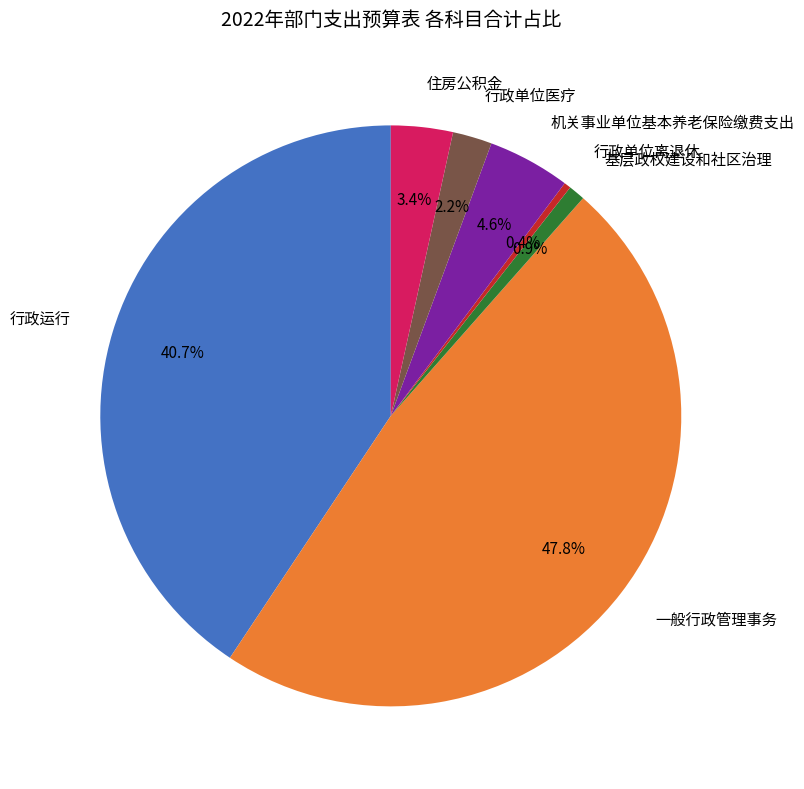

Is it true that 基层政权建设和社区治理 is 1% of the pie?

True